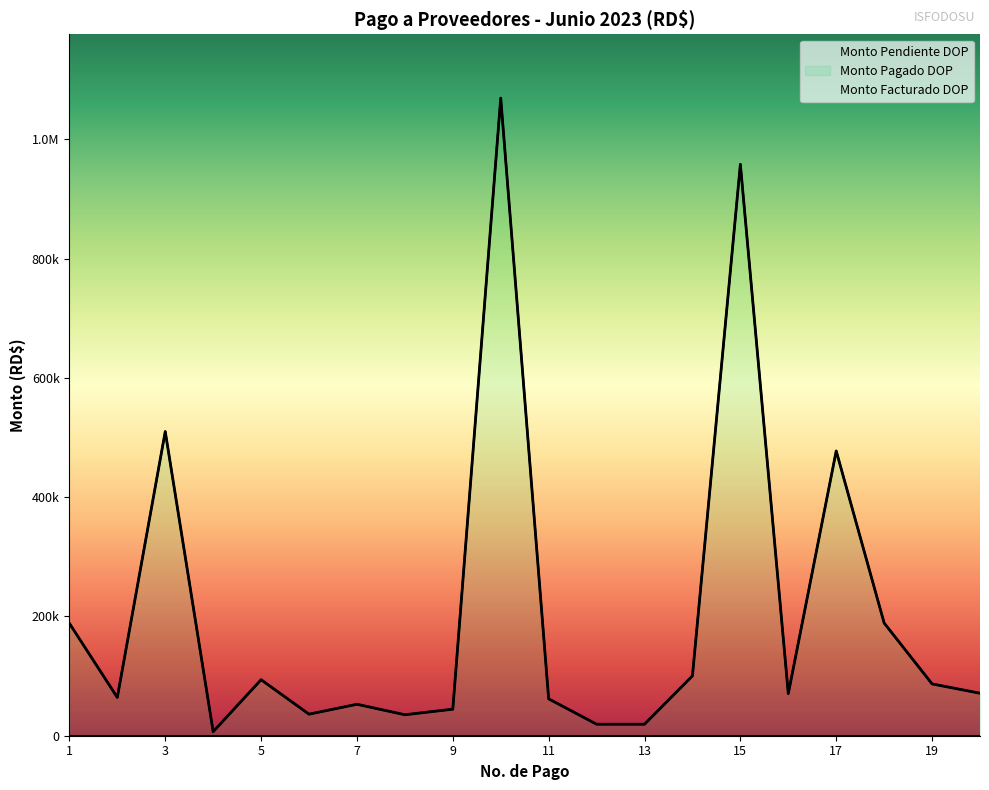

Reading left to right, transcribe all the data shown in this chart.

Monto Facturado DOP: 188402.4	64149.0	510000.0	6738.6	93880.8	36108.0	52746.0	35164.0	44500.0	1069065.0	61867.4	19291.0	19291.0	100300.0	958058.5	70524.0	477441.6	188947.5	86855.0	71245.0
Monto Pagado DOP: 188402.4	64149.0	510000.0	6738.6	93880.8	36108.0	52746.0	35164.0	44500.0	1069065.0	61867.4	19291.0	19291.0	100300.0	958058.5	70524.0	477441.6	188947.5	86855.0	71245.0